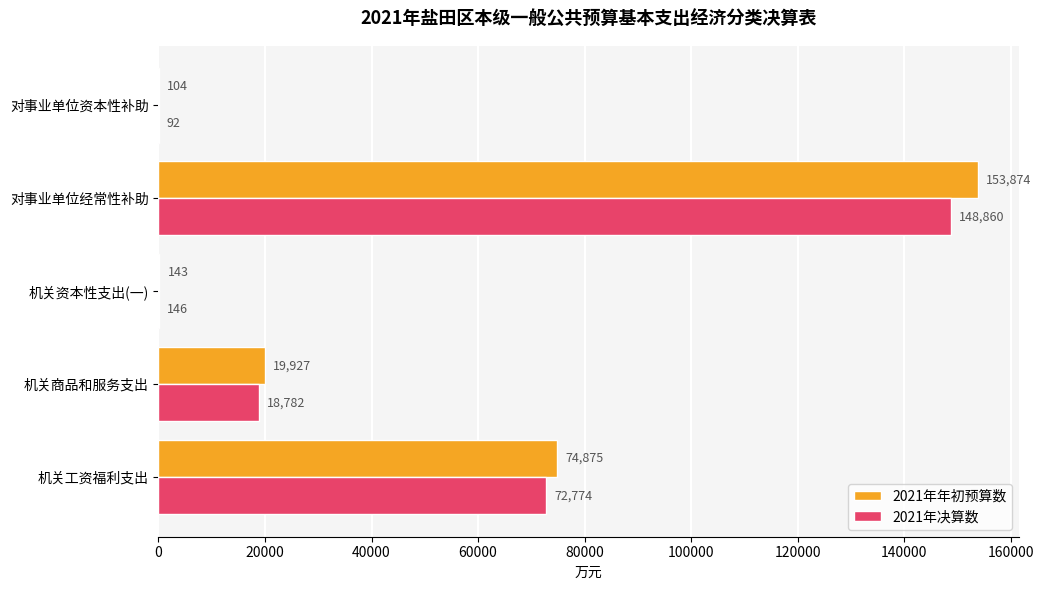

Is it true that 2021年决算数 equals 148860 at 对事业单位经常性补助?

True